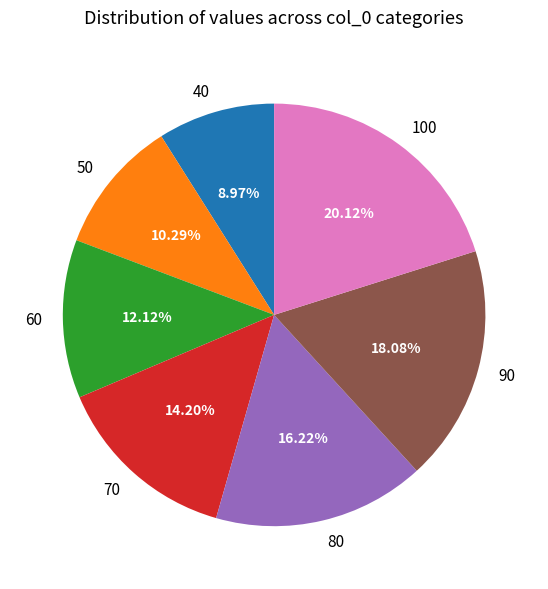

Count the number of slices in the pie.

7